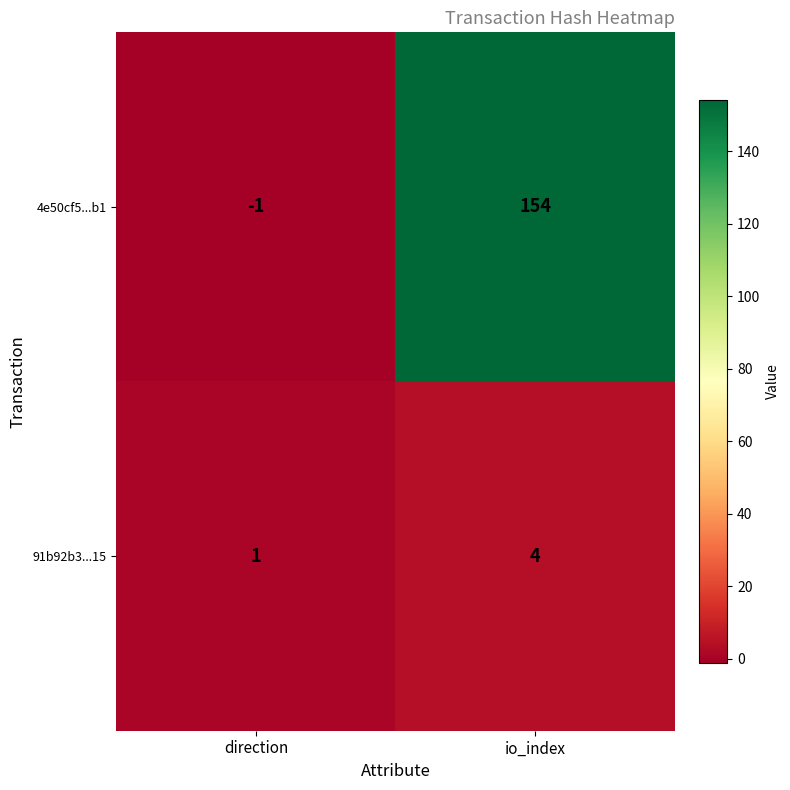

What is the difference between the highest and lowest values at io_index?

150